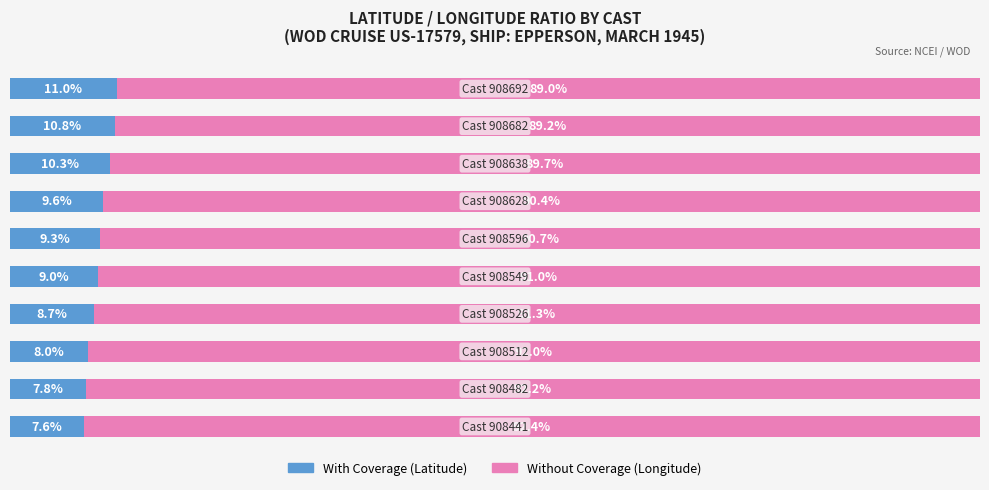

Reading left to right, extract all data points from this chart.

With Coverage: 7.6	7.8	8.0	8.7	9.0	9.3	9.6	10.3	10.8	11.0
Without Coverage: 92.4	92.2	92.0	91.3	91.0	90.7	90.4	89.7	89.2	89.0